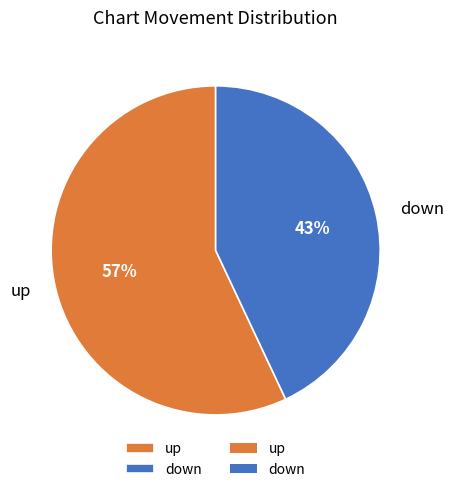

The up slice represents 51% of the pie. True or false?

False